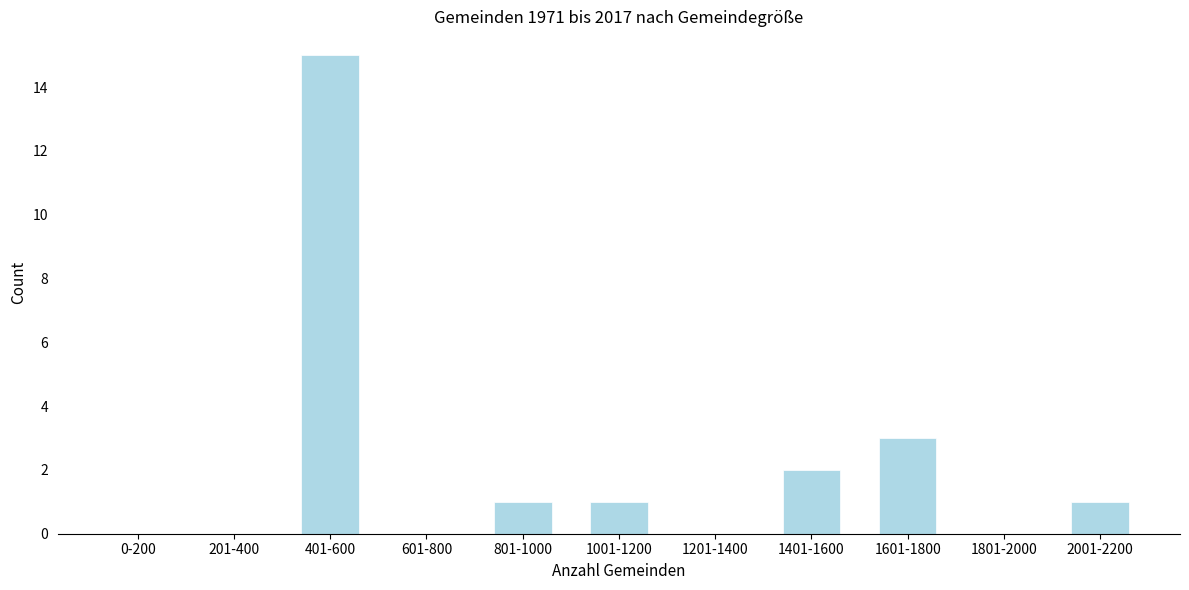

Reading left to right, extract all data points from this chart.

0-200=0	201-400=0	401-600=15	601-800=0	801-1000=1	1001-1200=1	1201-1400=0	1401-1600=2	1601-1800=3	1801-2000=0	2001-2200=1